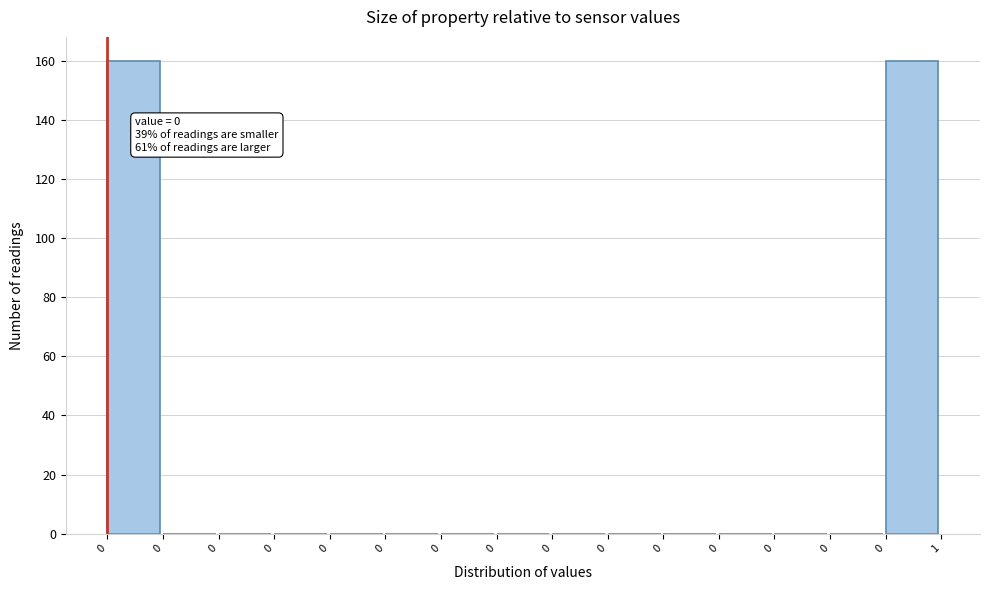

Count the number of data series in this chart.

1